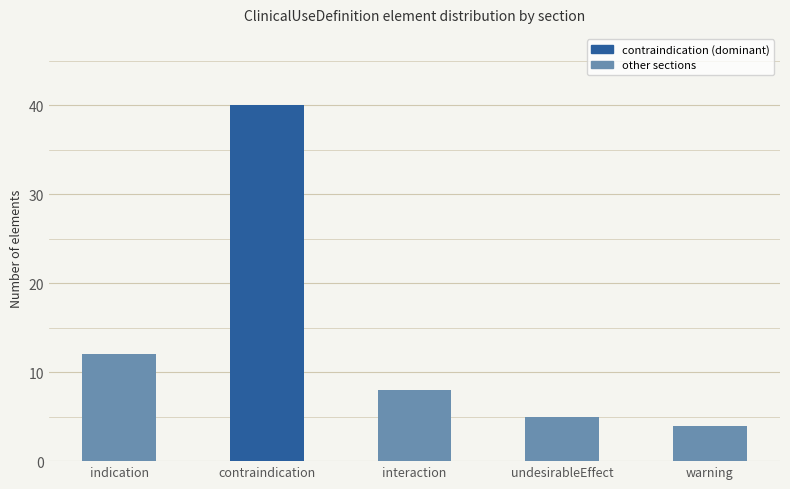

Which label corresponds to the largest value in the chart?

contraindication